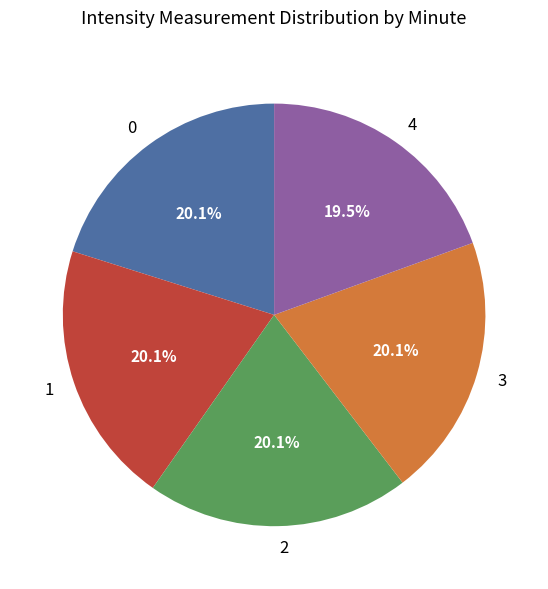

Does 4 represent more than half of the total?

No